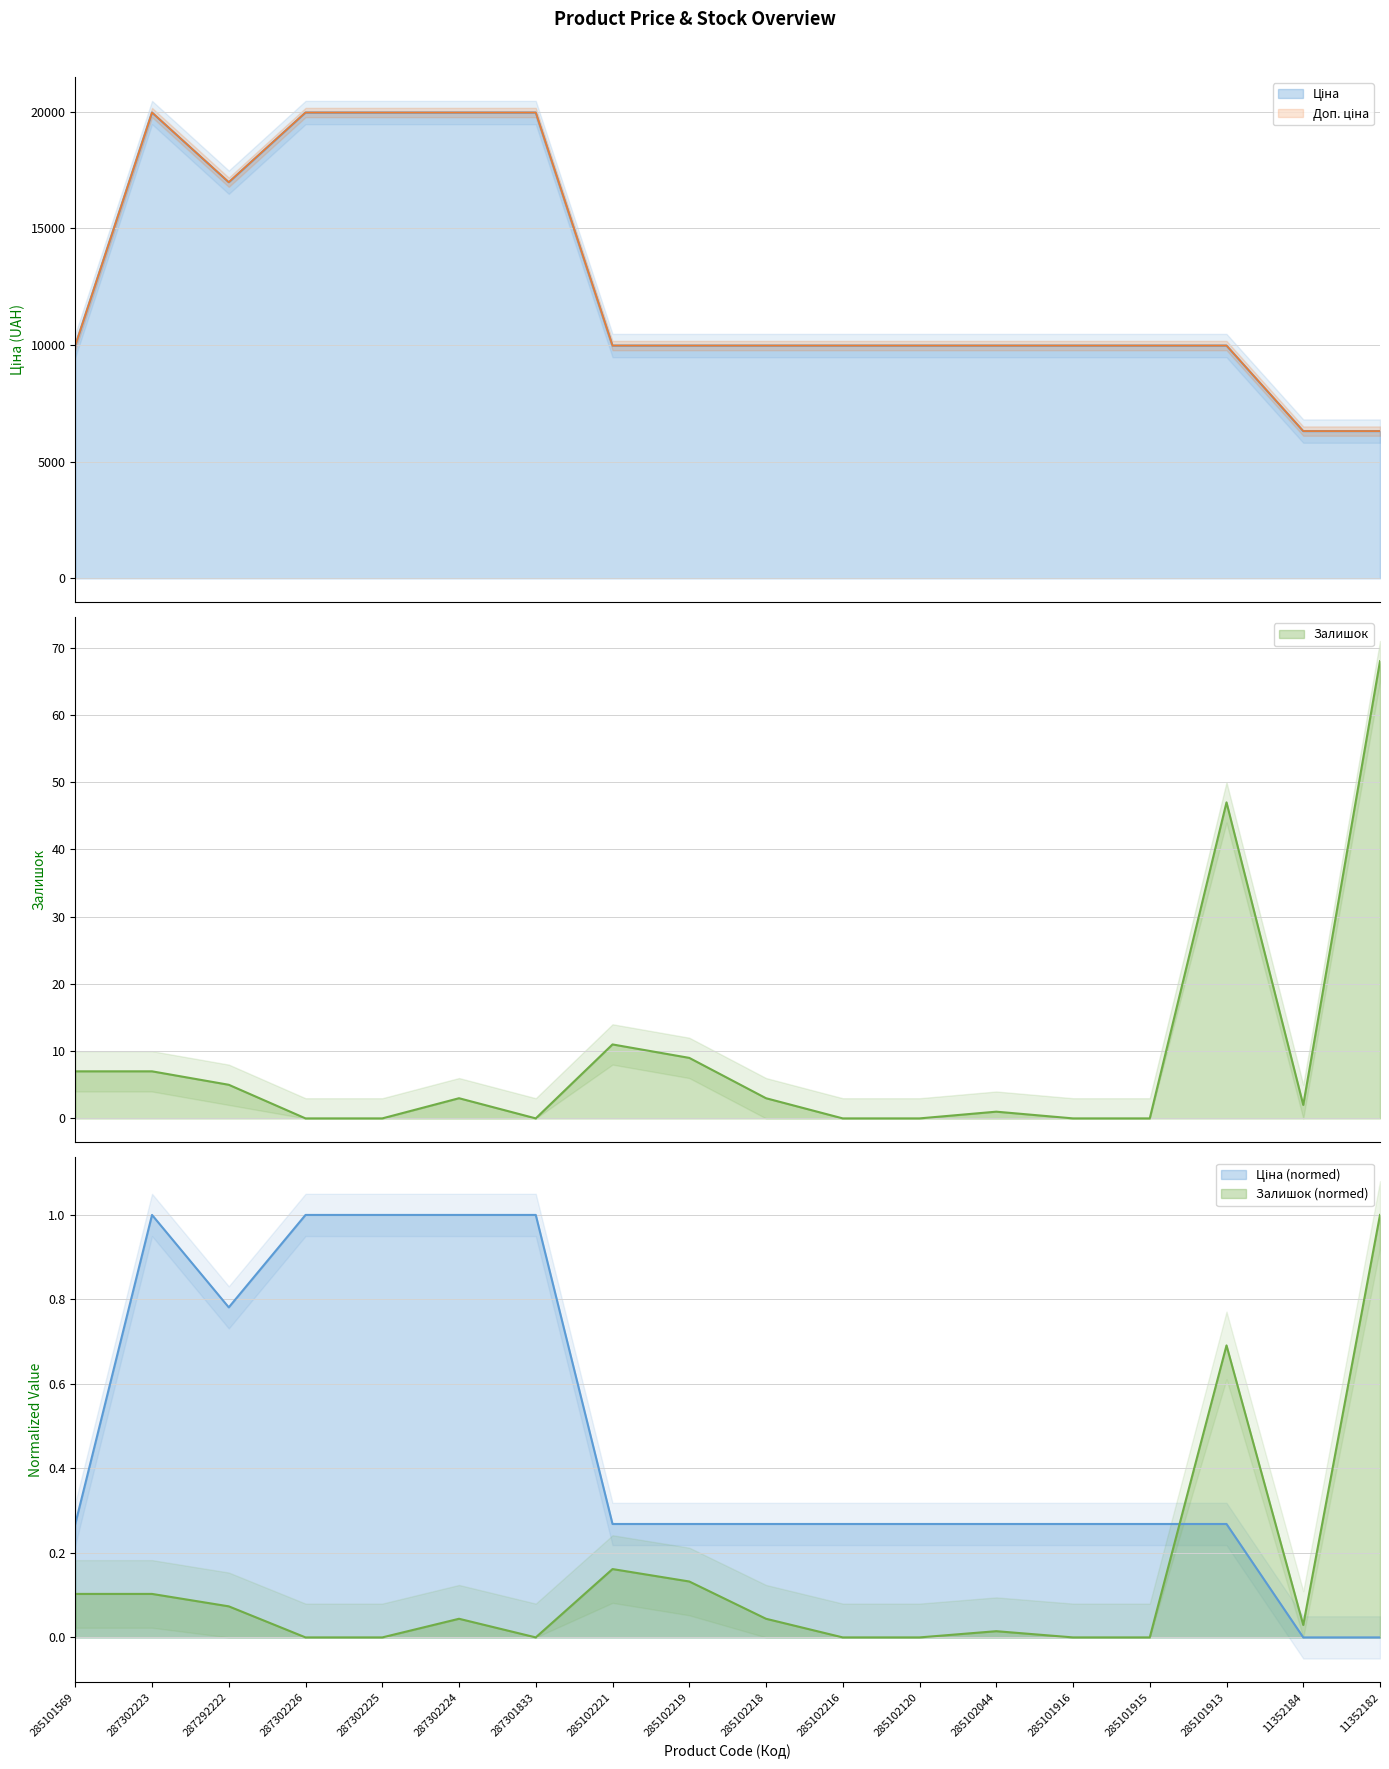

True or false: Ціна and Залишок intersect in this chart.

False